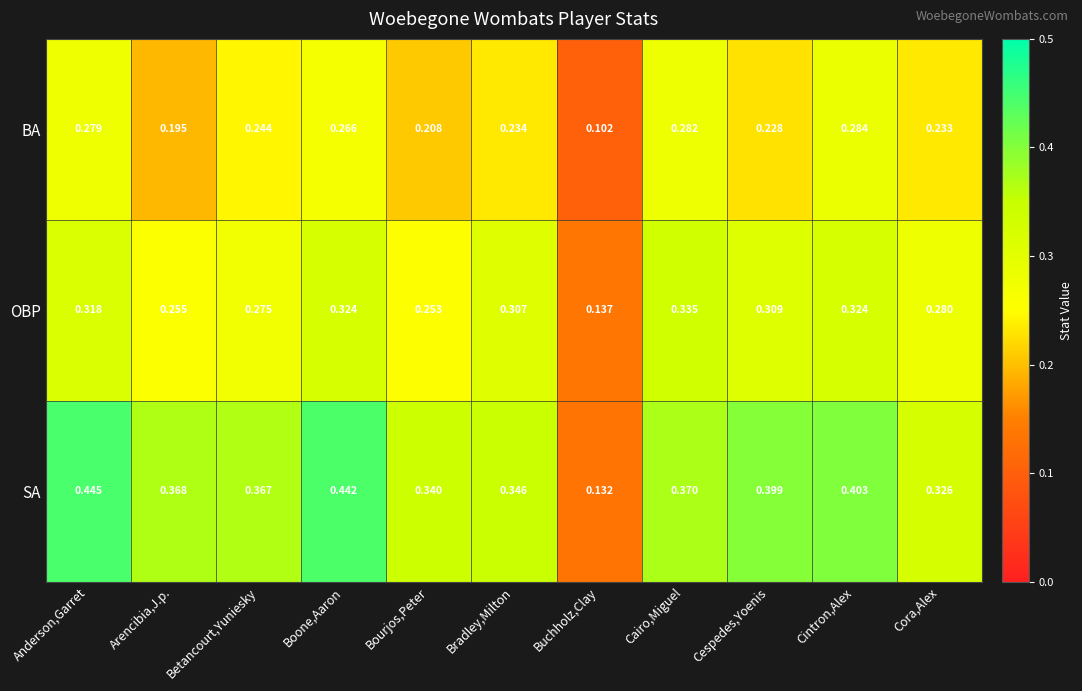

List the series in order of their peak value, highest first.

SA, OBP, BA